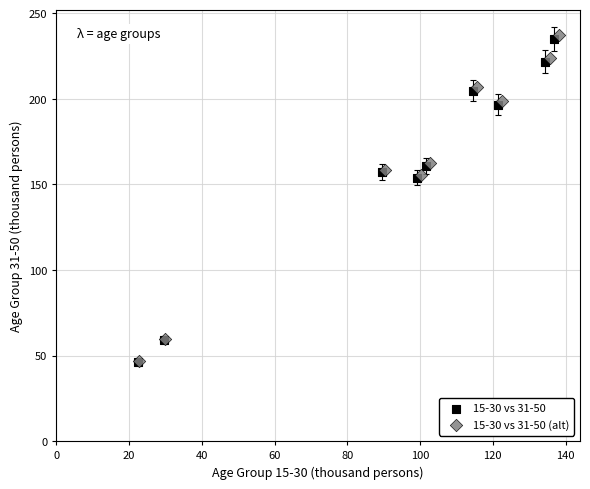

Which series has the largest Y range (max minus min)?

15-30 vs 31-50 (alt)